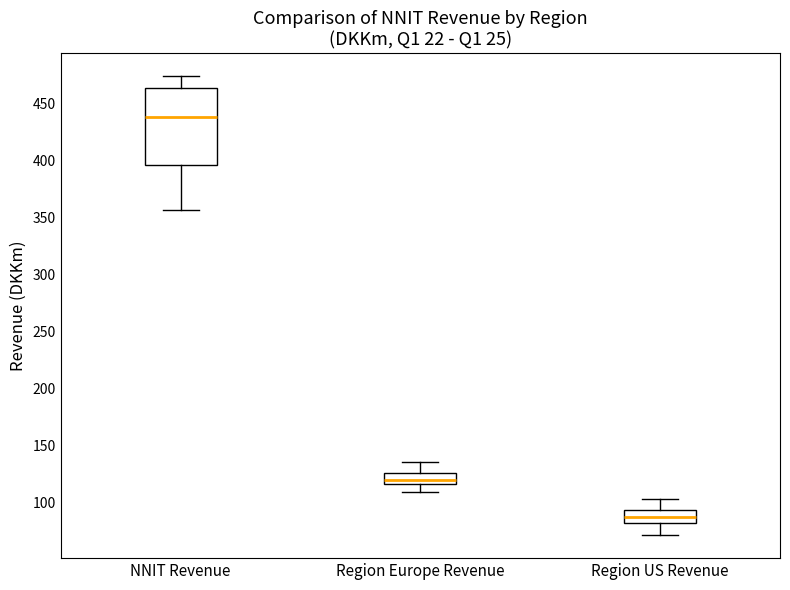

Where does the median line of the box for Region US Revenue sit on the y-axis? The values are not printed on the chart, so give them approximately, as read against the axis.

85